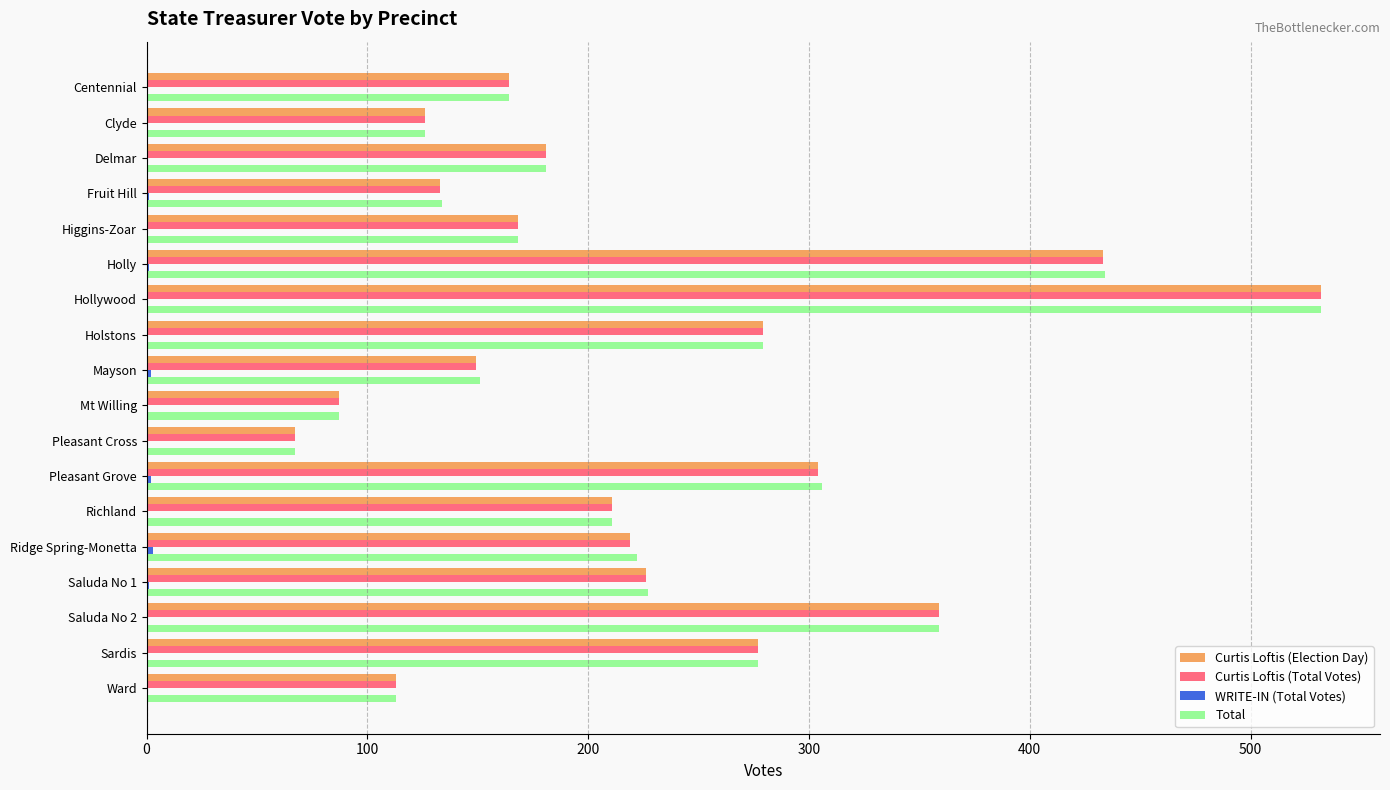

At which category is the sum across all series the highest?

Hollywood